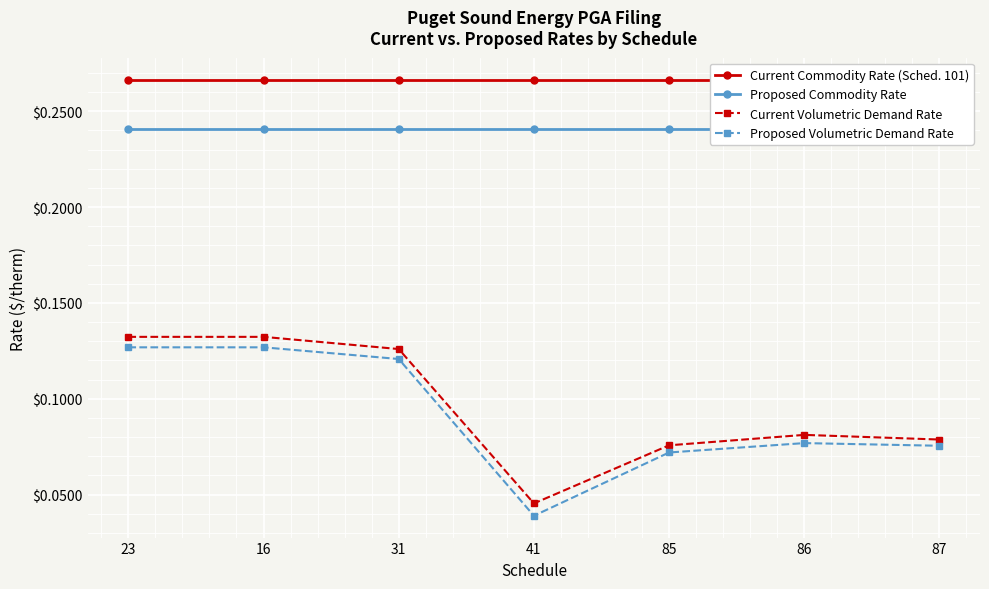

True or false: Proposed Commodity Rate and Proposed Volumetric Demand Rate cross at least once.

False